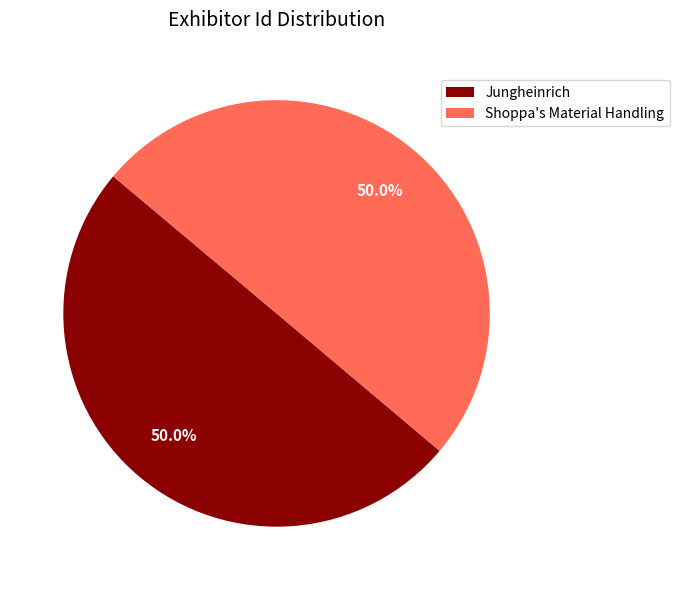

How much of the chart is everything except Shoppa's Material Handling?

50.0%